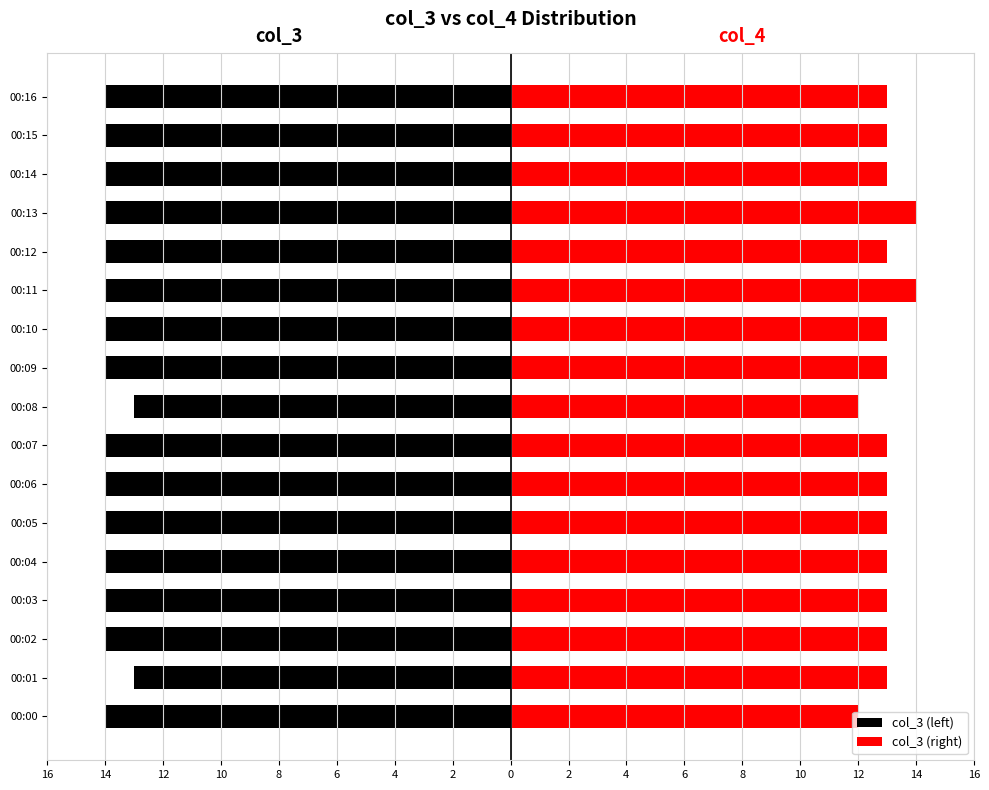

Between 00:06 and 00:16, which series saw the biggest shift?

col_3 (left)